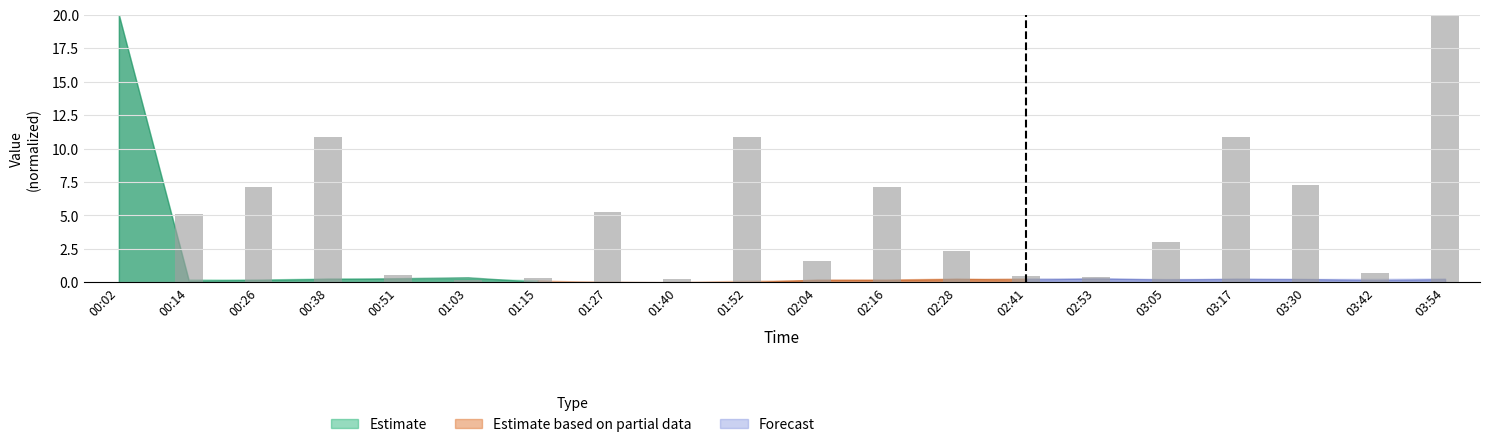

At which label does the data first exceed 3?

00:14